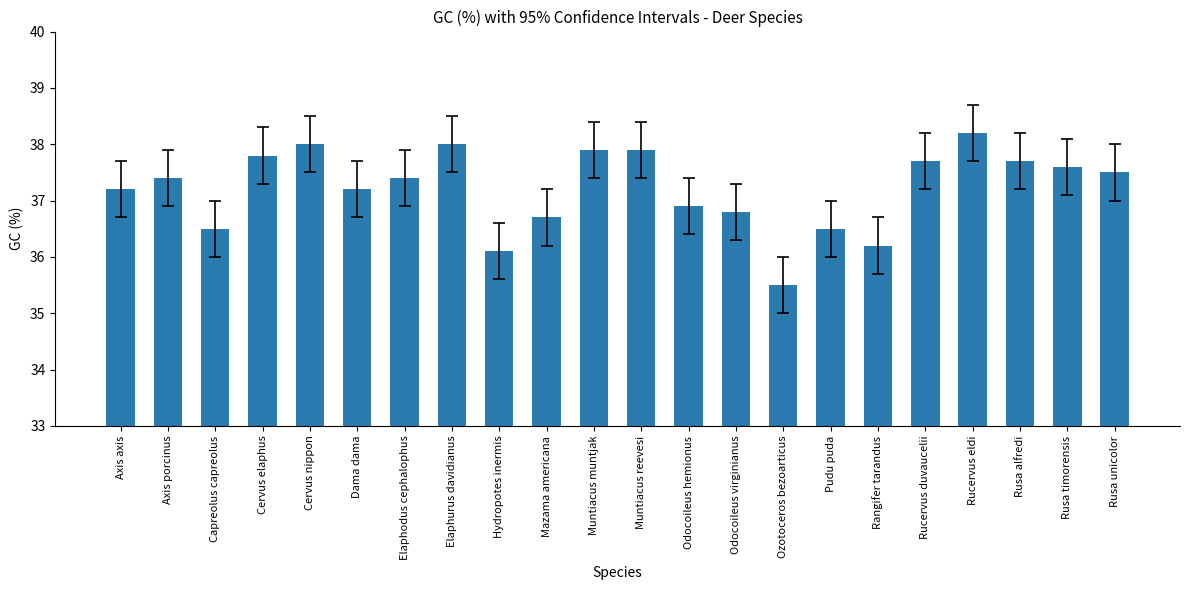

At which category does the chart reach its peak across all series?

Rucervus eldi